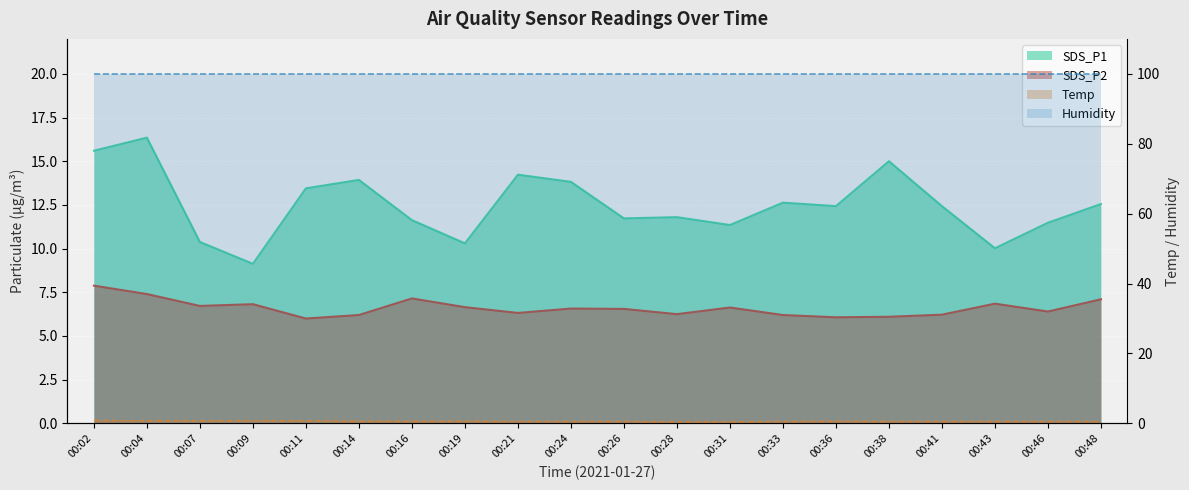

At which category does SDS_P2 reach its first local valley?

00:07